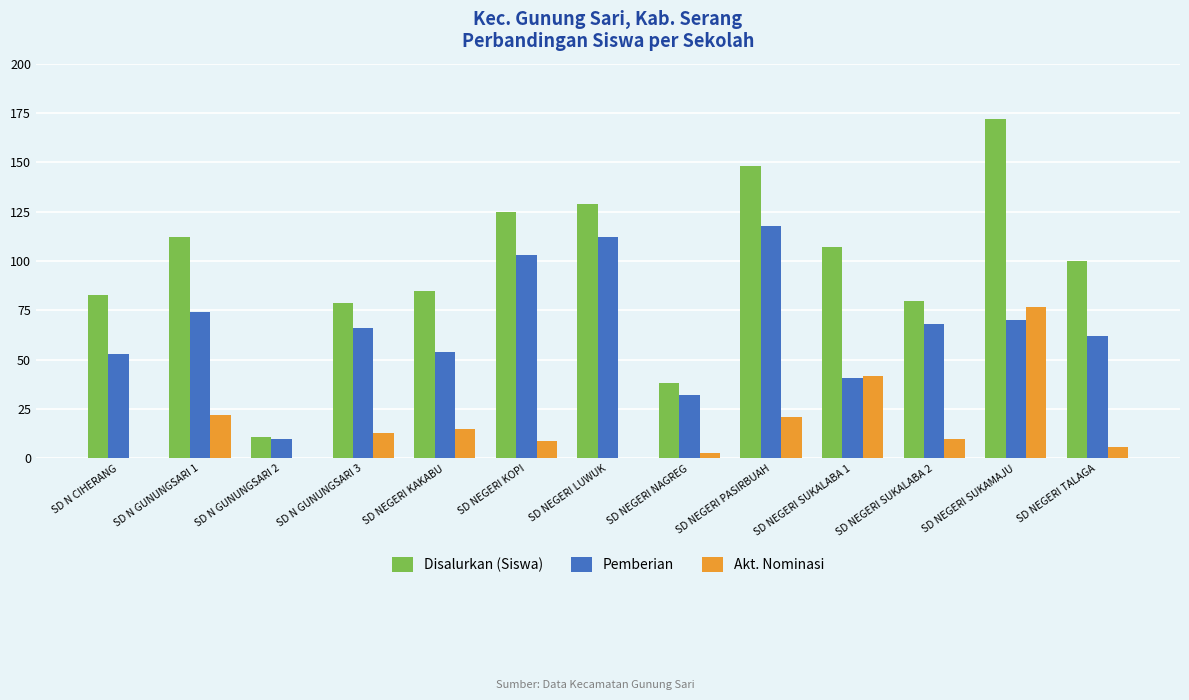

What is the sum of all Disalurkan (Siswa) values?

1269